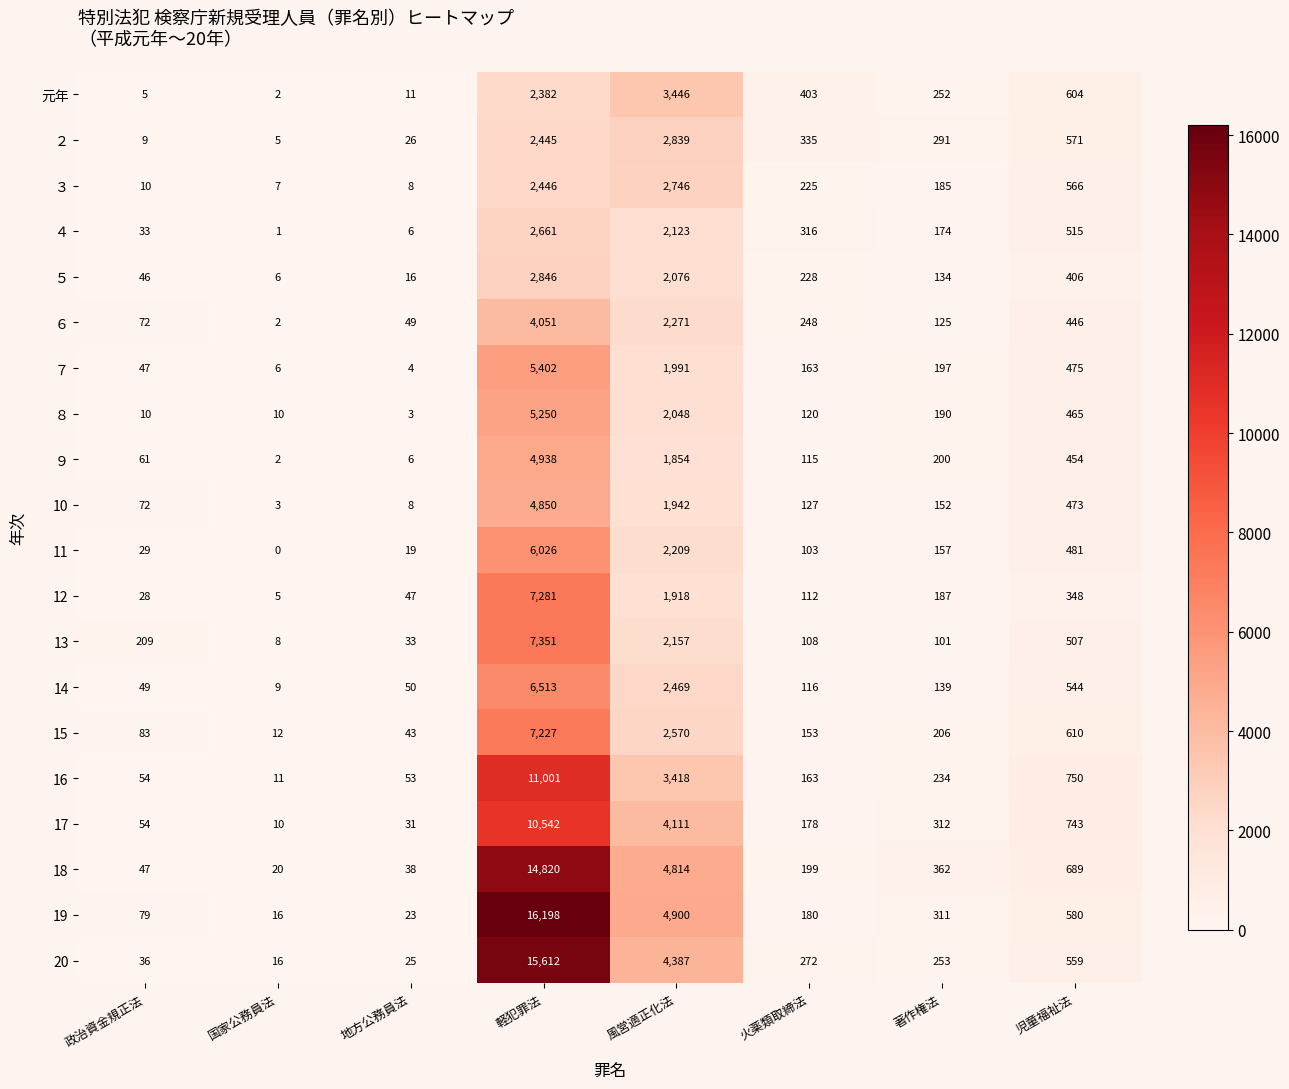

List the labels in order of 元年 value, smallest first.

国家公務員法, 政治資金規正法, 地方公務員法, 著作権法, 火薬類取締法, 児童福祉法, 軽犯罪法, 風営適正化法